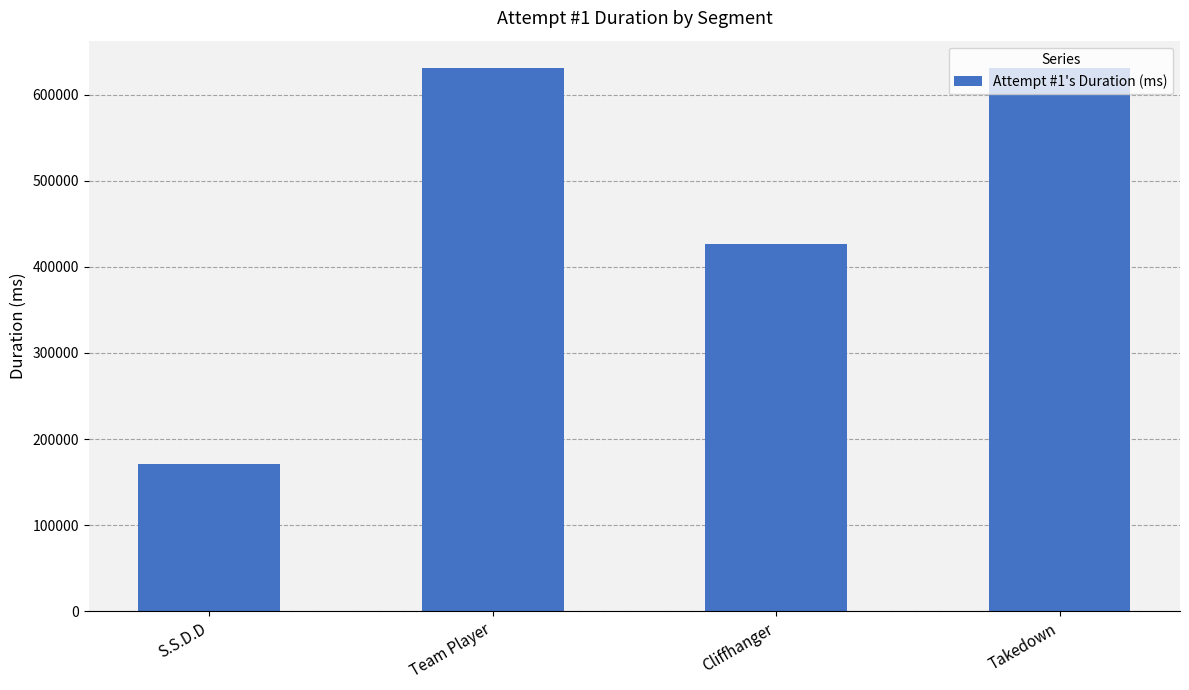

What is the label of the 1st bar from the right?

Takedown